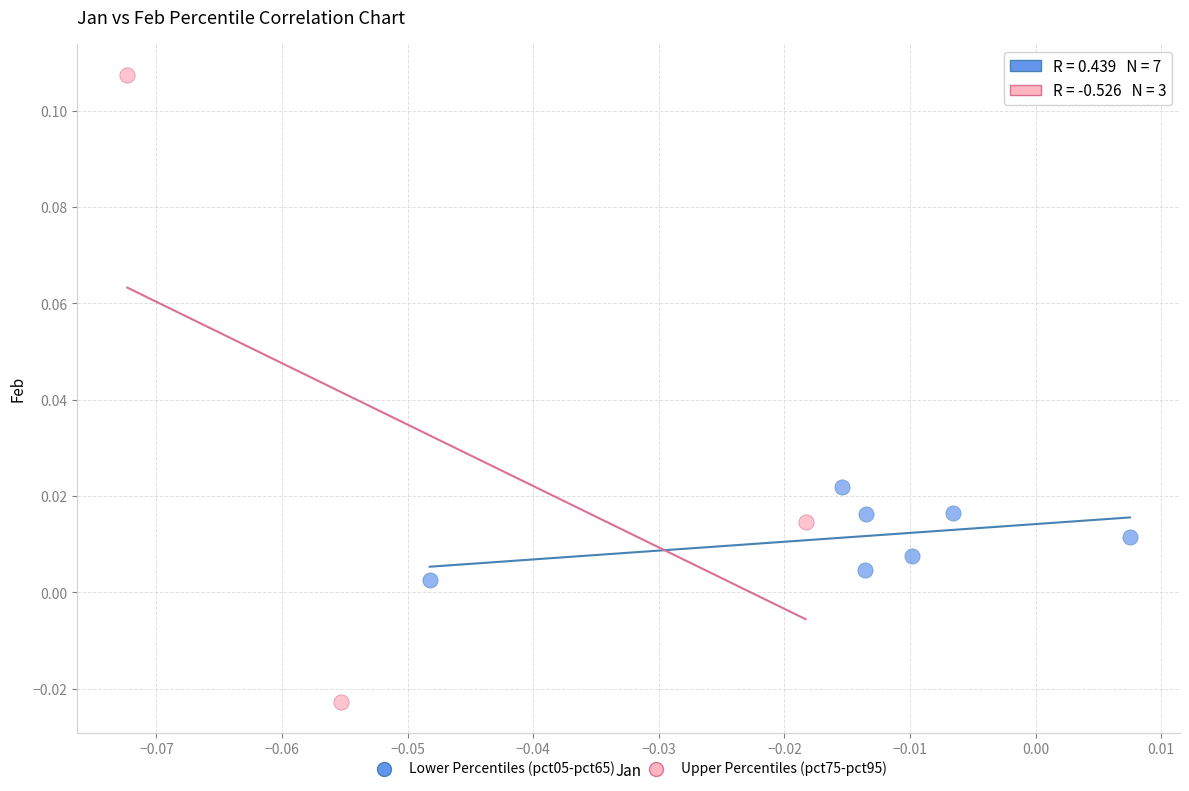

Which series has the largest Y range (max minus min)?

Upper Percentiles (pct75-pct95)